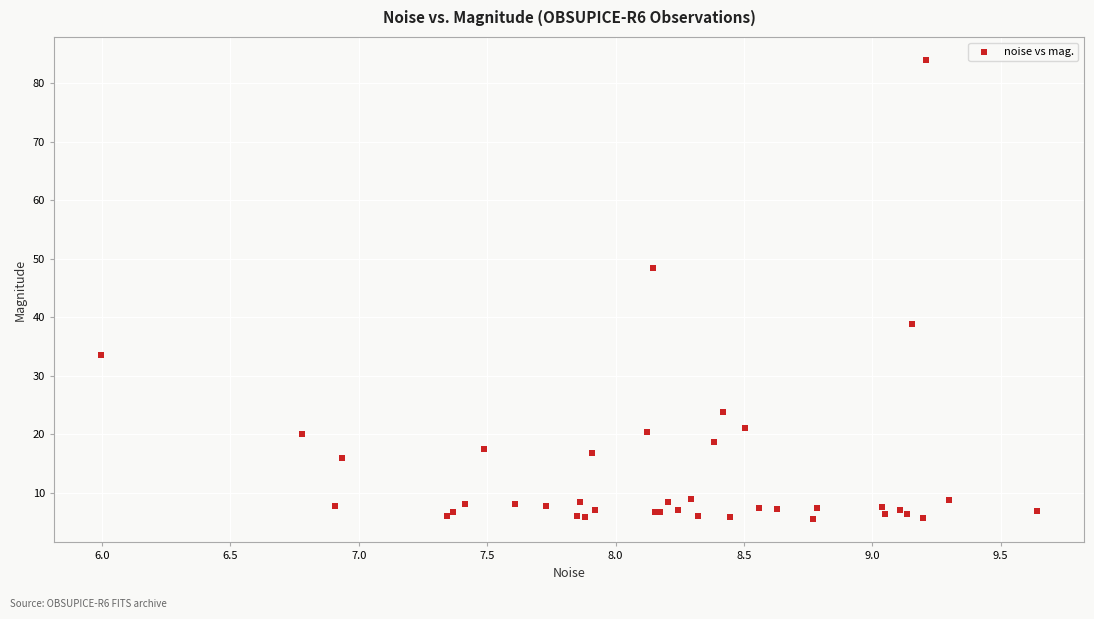

What Y value in the scatter plot is closest to 44?

48.4